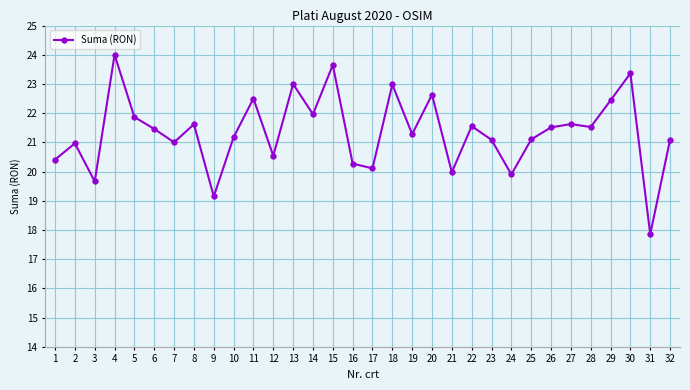

What is the difference between the second highest and second lowest values?

4.5